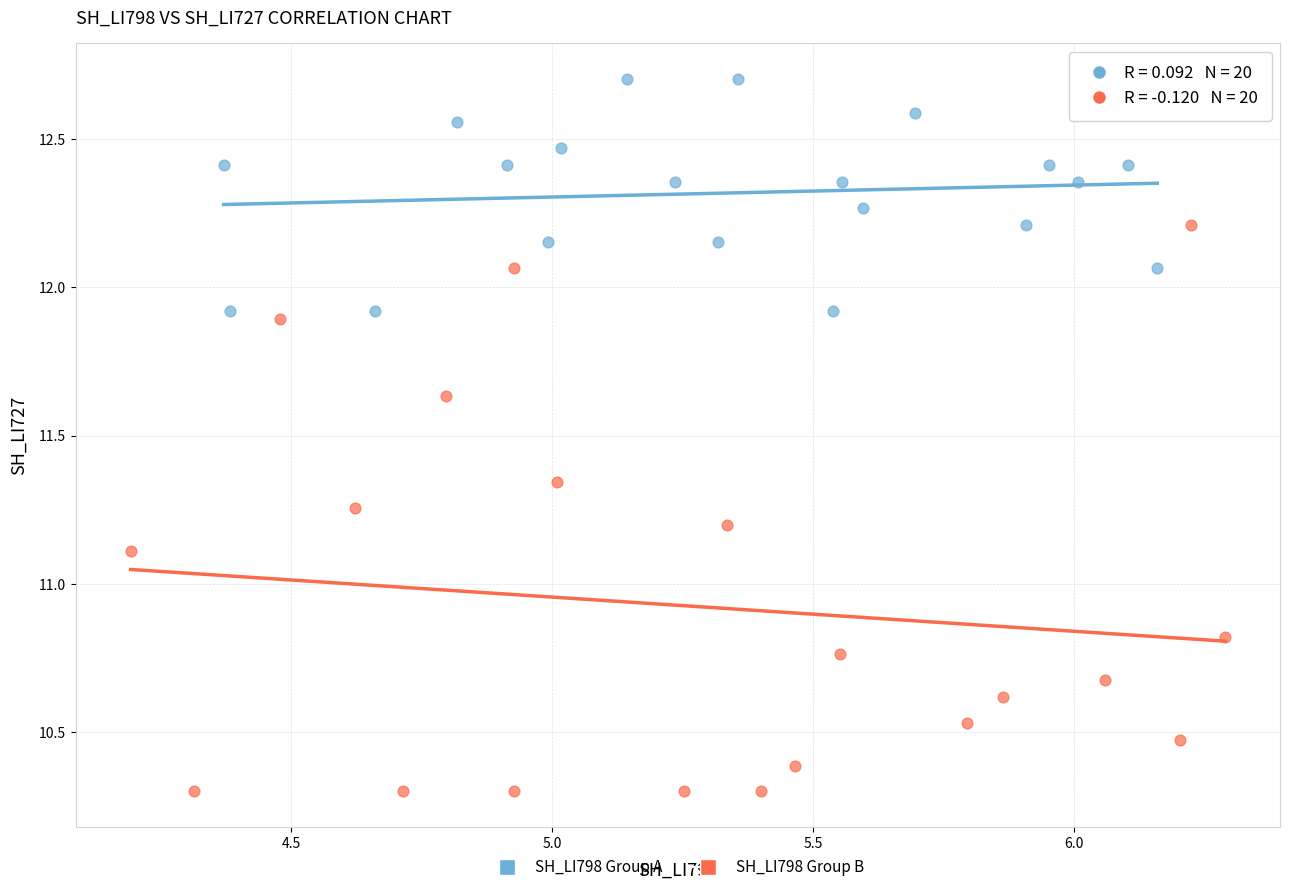

Which series has the widest spread of Y values?

SH_LI798 Group B